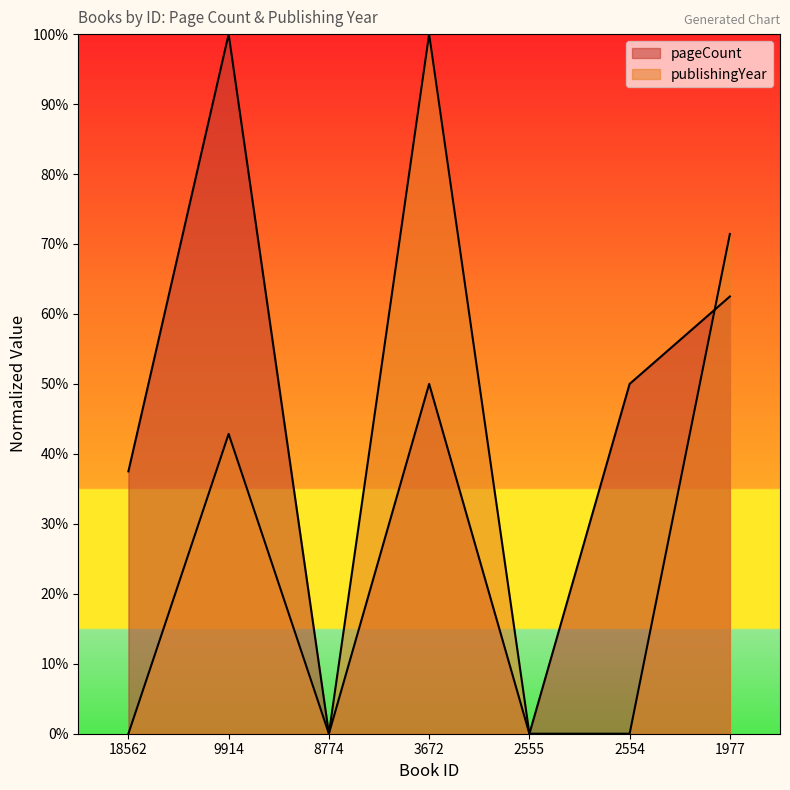

The value of publishingYear at 3672 is 0.4. True or false?

False